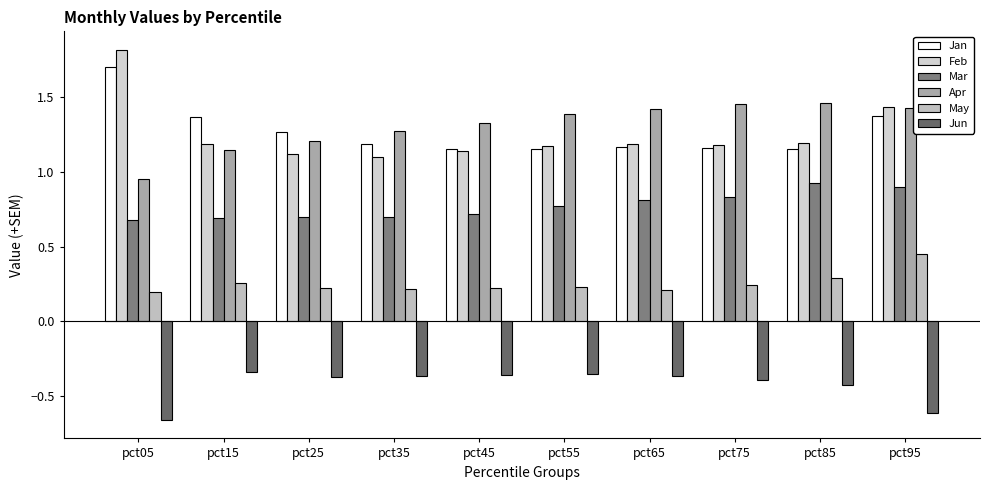

Count the May values in the range 0 to 1.

10